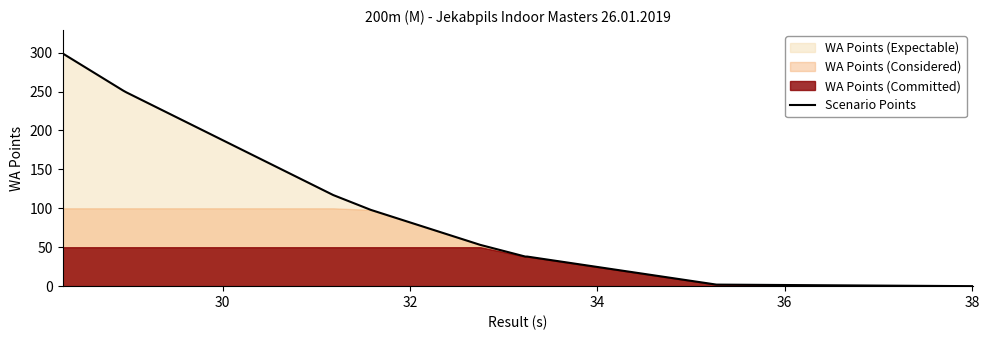

Reading left to right, what are all the values shown in this chart?

299	251	249	117	98	53	38	38	2	0